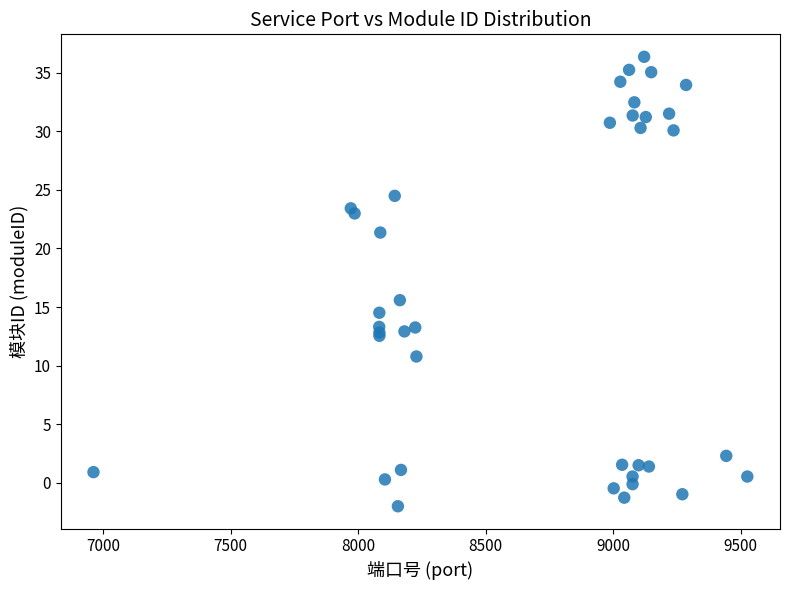

What Y value in the scatter plot is closest to 17?

15.6